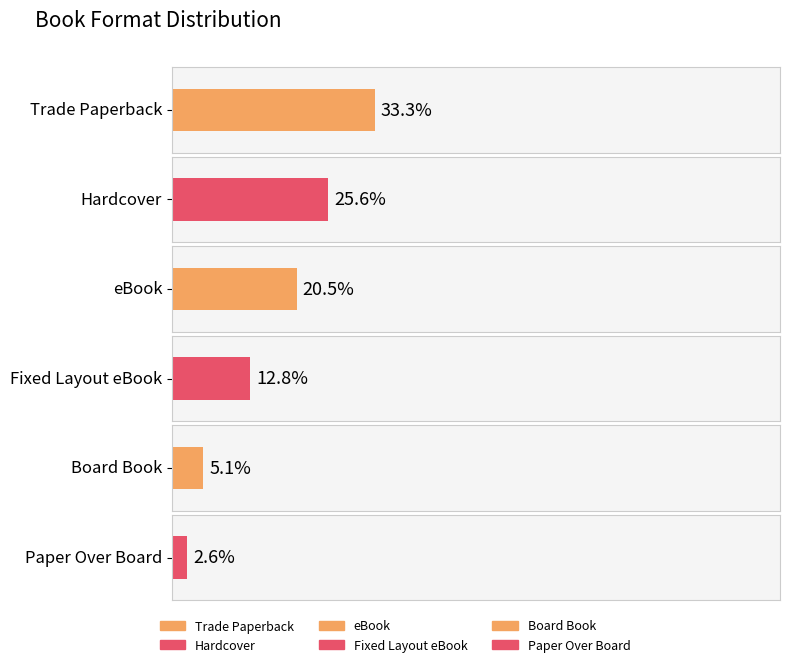

What position from the right is eBook?

4